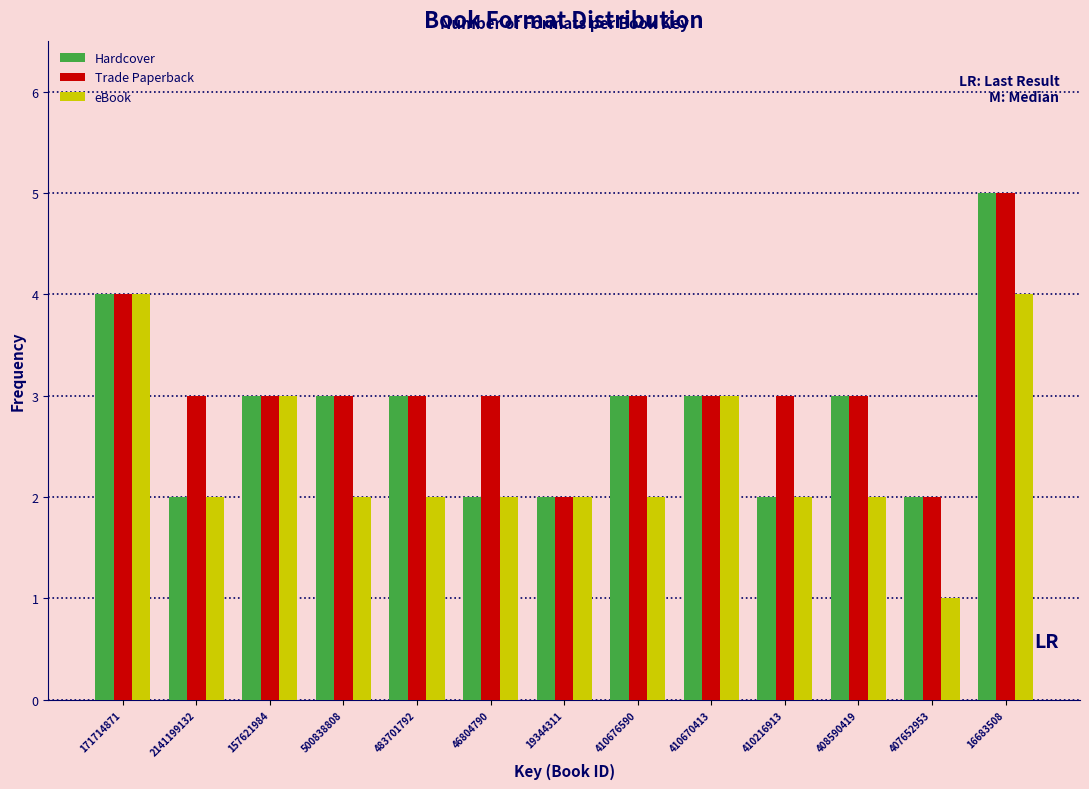

List the series in order of their overall mean, lowest first.

eBook, Hardcover, Trade Paperback